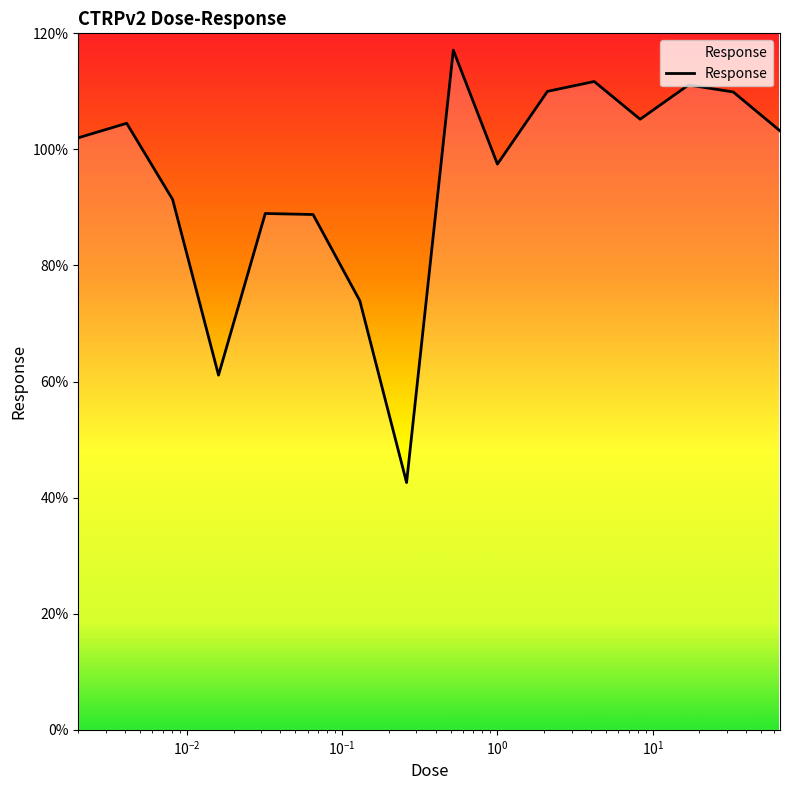

What is the minimum value shown in the chart?

42.6